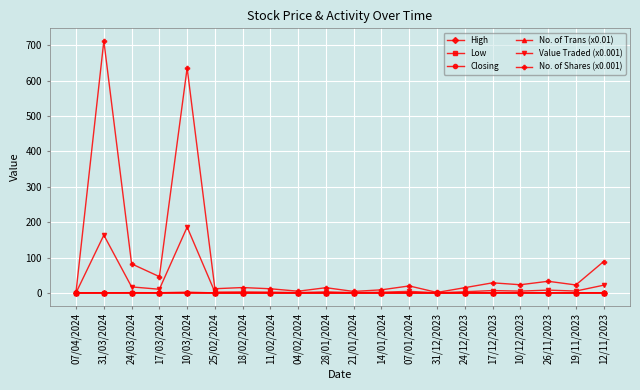

True or false: No. of Shares (x0.001) has more than 0 interior local peaks.

True